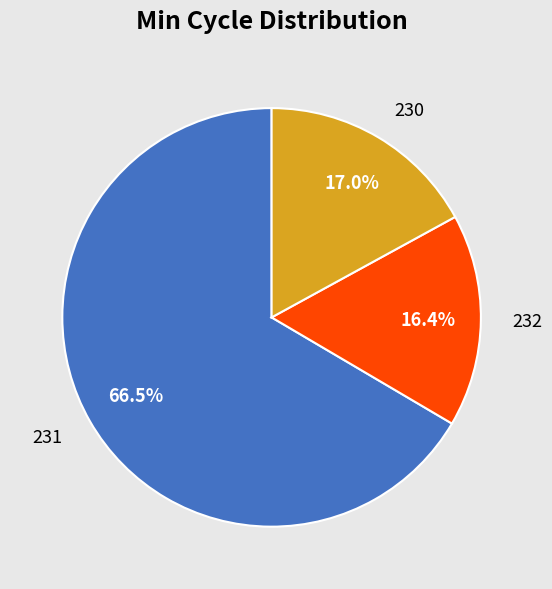

Approximately how many times larger is the value at 230 compared to 231?

0.3